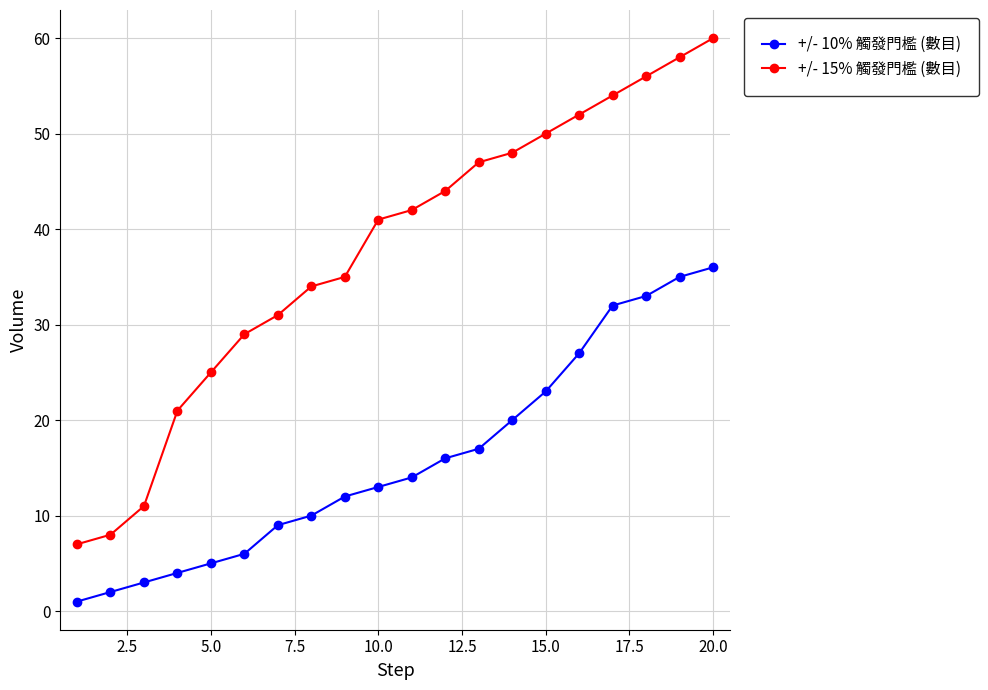

Which series has the largest total across all categories?

+/- 15% 觸發門檻 (數目)